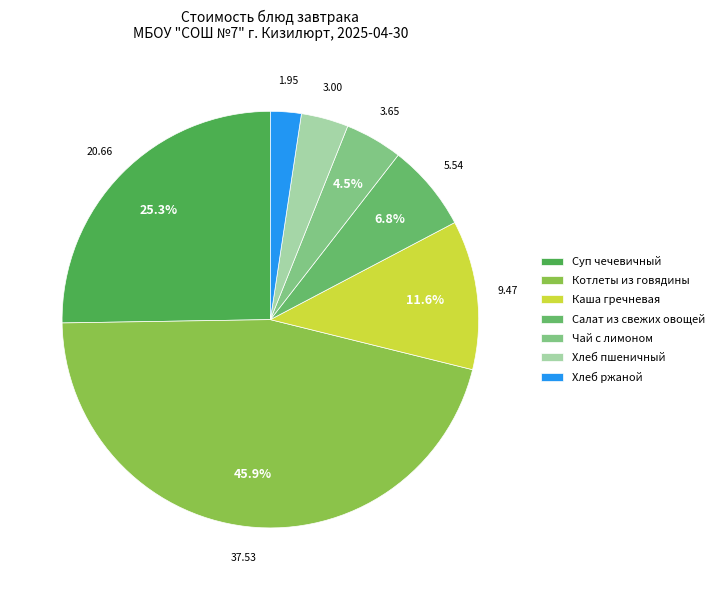

Combined, do Хлеб ржаной and Котлеты из говядины account for over 50%?

No